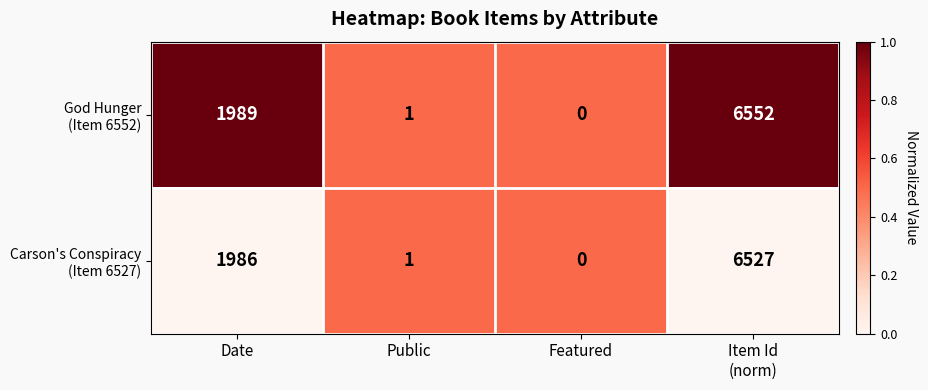

What is the total value across all series at Date?

3975